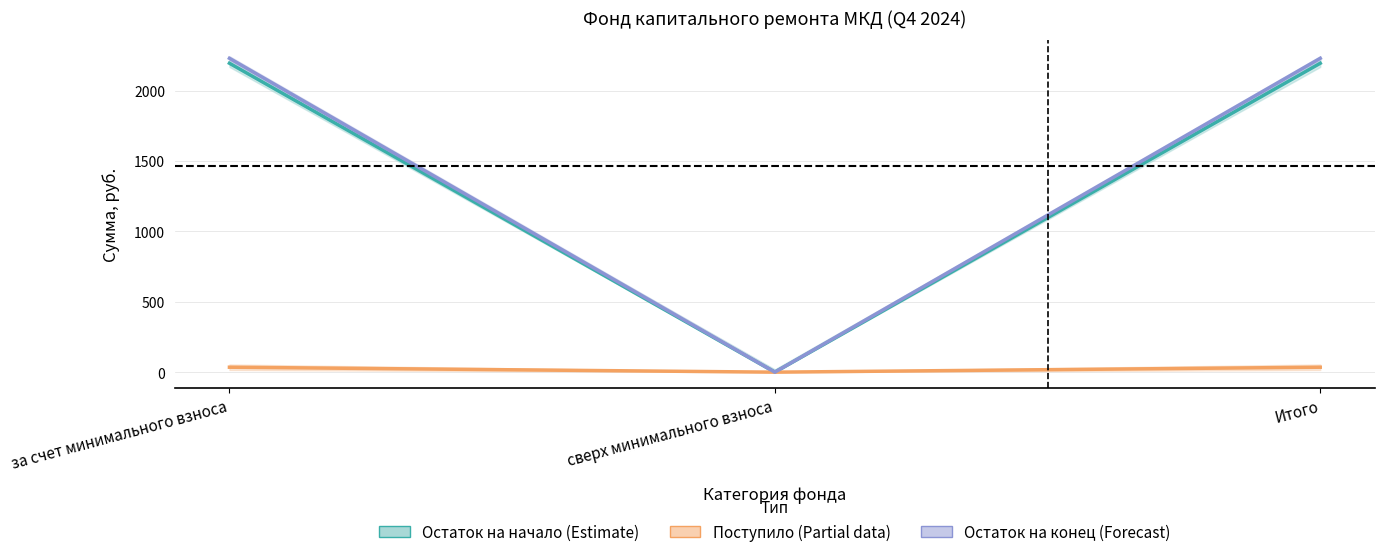

Where is Поступило всего nearest to the value 1096?

сверх минимального взноса